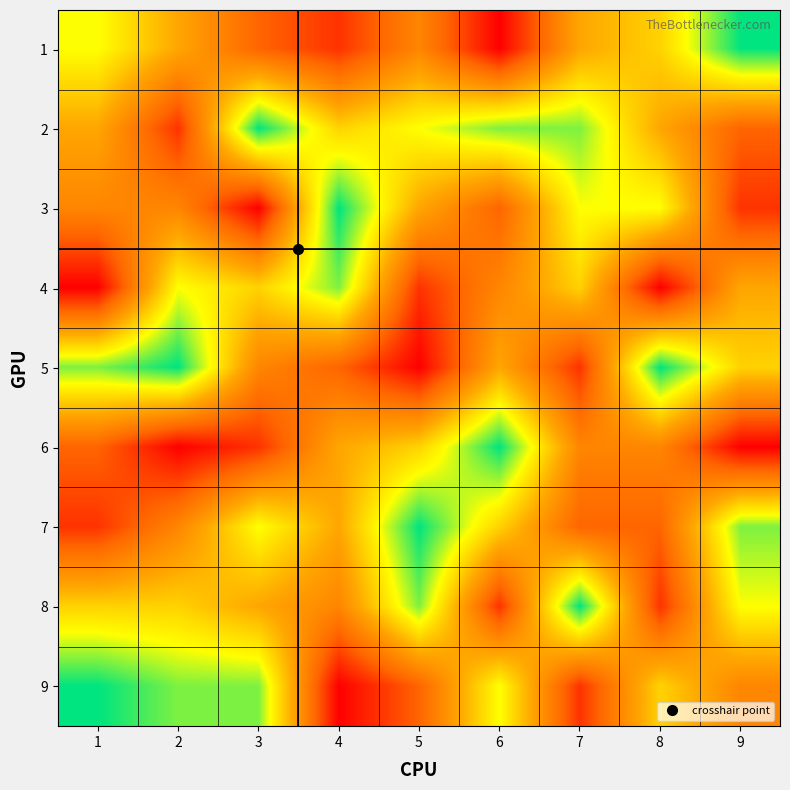

Reading right to left, what are all the values shown in this chart?

1: 9=9	8=6	7=5	6=1	5=4	4=2	3=3	2=5	1=7
2: 9=3	8=5	7=8	6=8	5=7	4=6	3=9	2=2	1=5
3: 9=2	8=7	7=7	6=3	5=5	4=9	3=1	2=4	1=4
4: 9=5	8=1	7=6	6=4	5=2	4=8	3=6	2=7	1=1
5: 9=6	8=9	7=2	6=5	5=1	4=3	3=4	2=9	1=8
6: 9=1	8=4	7=4	6=9	5=6	4=5	3=2	2=1	1=3
7: 9=8	8=3	7=3	6=6	5=9	4=5	3=7	2=4	1=2
8: 9=7	8=2	7=9	6=2	5=8	4=4	3=5	2=6	1=6
9: 9=4	8=6	7=2	6=7	5=3	4=1	3=8	2=8	1=9